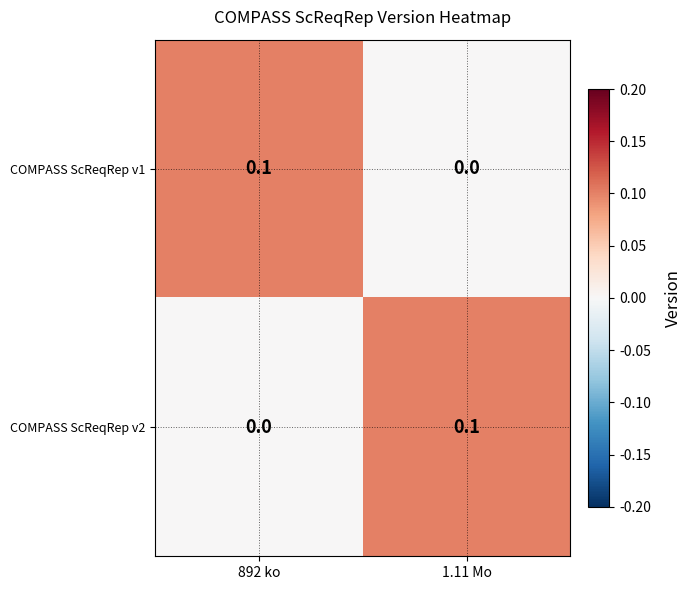

What is the greatest value displayed?

0.1